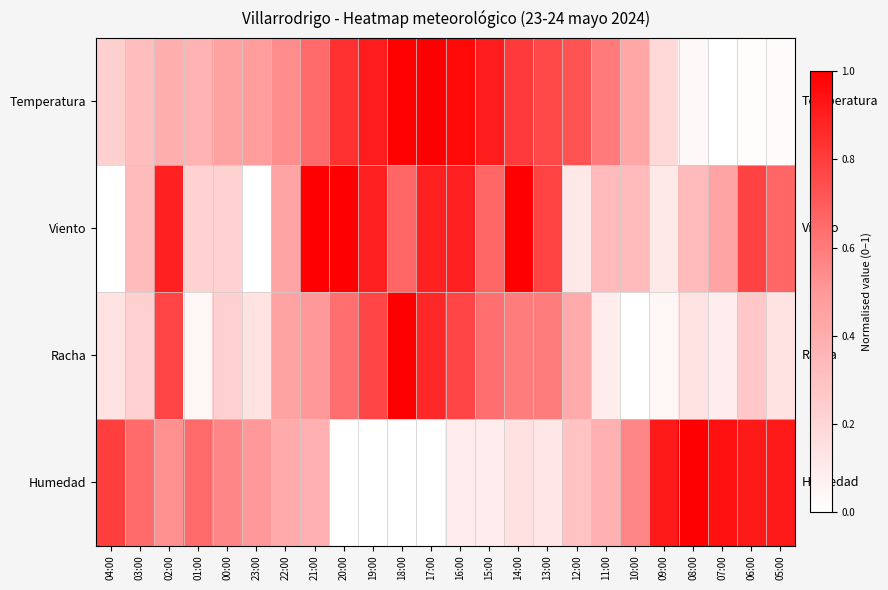

What is the total value across all series at 08:00?

1.5